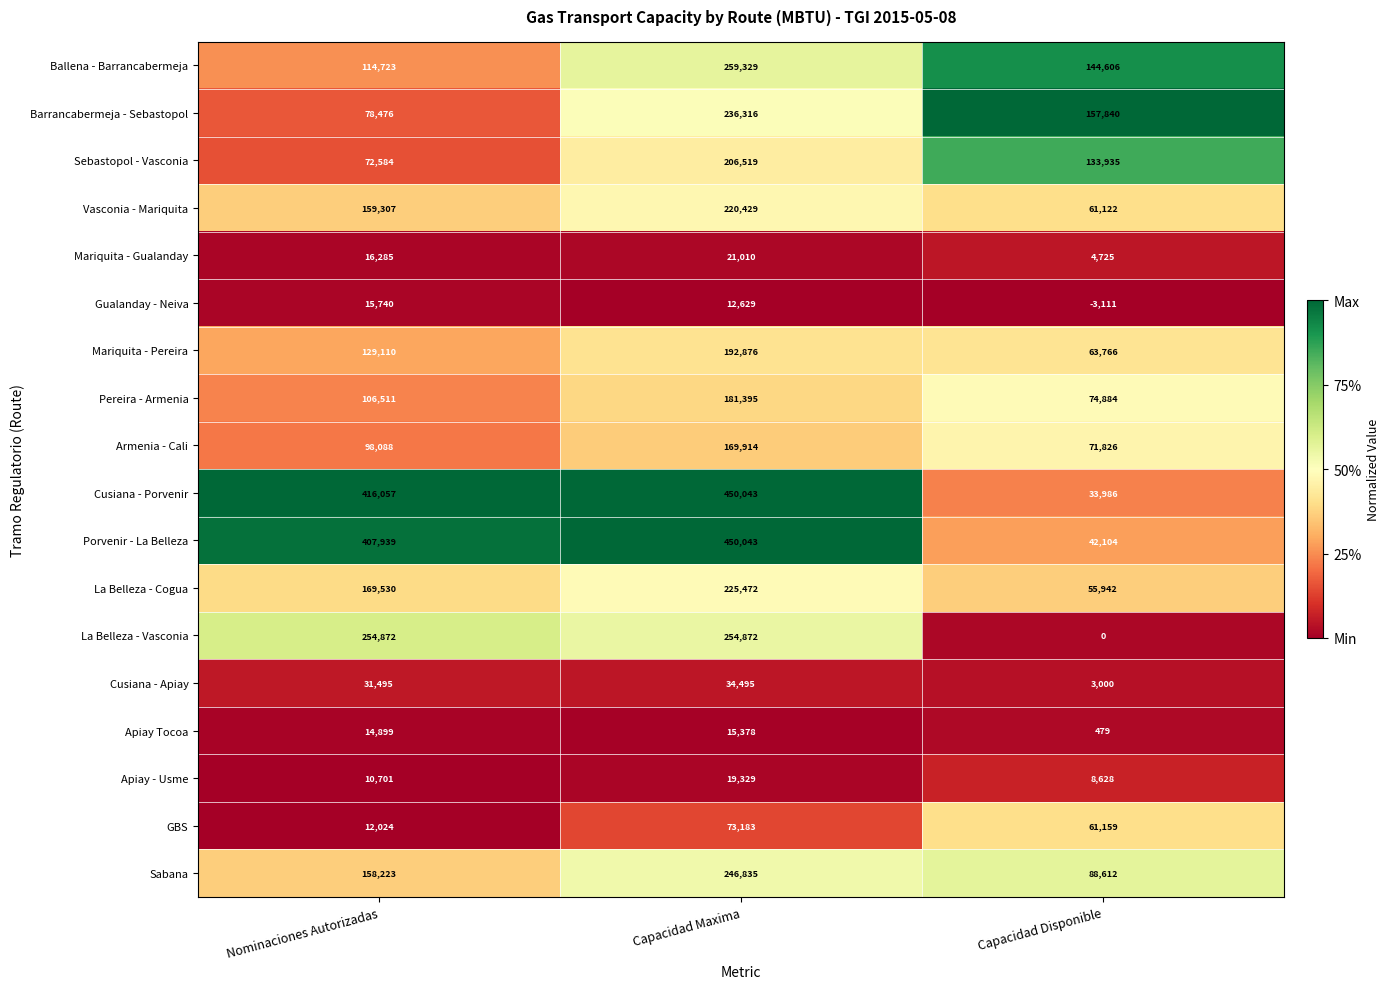

What is the difference between the highest and lowest values at Capacidad Maxima?

437414